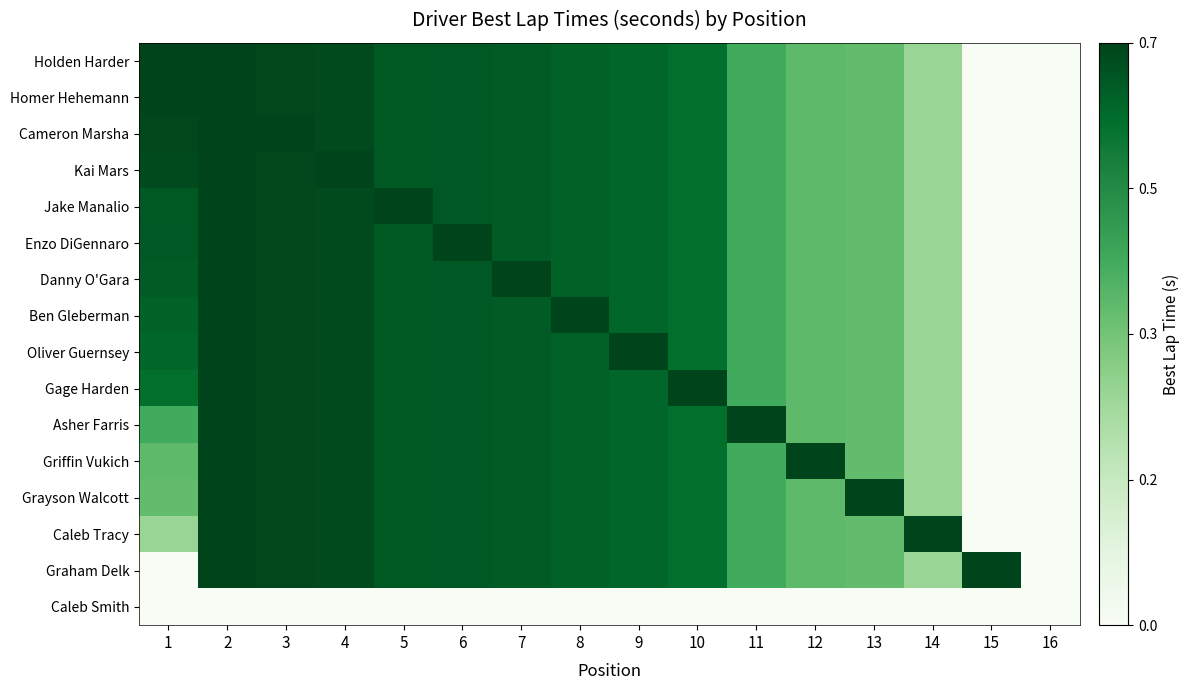

Rank the series at 12 from lowest to highest value.

Caleb Smith, Holden Harder, Homer Hehemann, Cameron Marsha, Kai Mars, Jake Manalio, Enzo DiGennaro, Danny O'Gara, Ben Gleberman, Oliver Guernsey, Gage Harden, Asher Farris, Grayson Walcott, Caleb Tracy, Graham Delk, Griffin Vukich